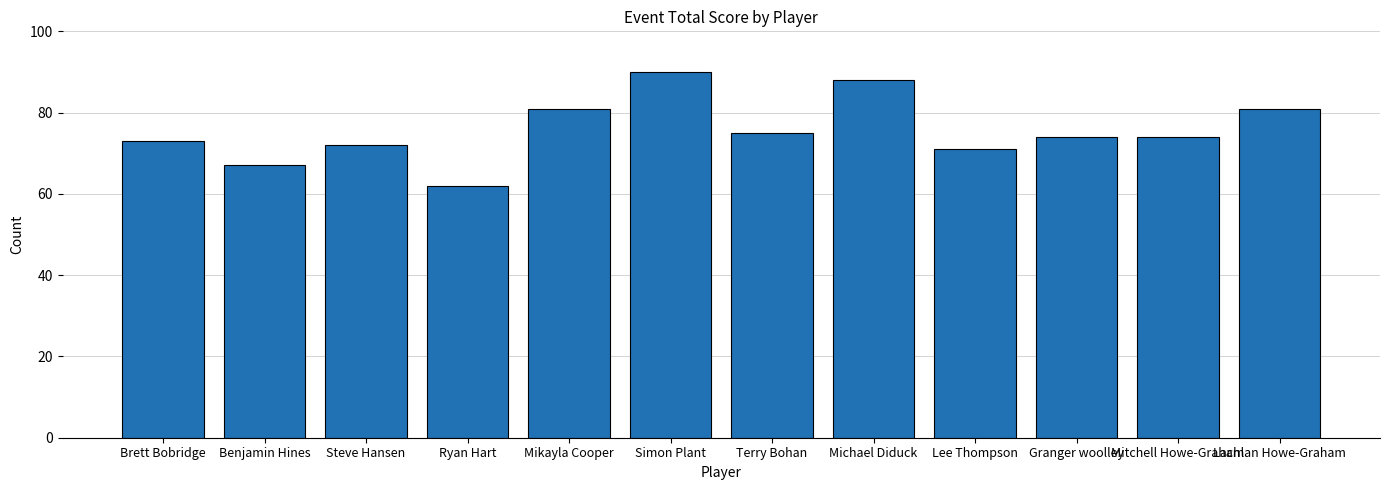

What is the ratio of the value at Mikayla Cooper to the value at Terry Bohan?

1.1